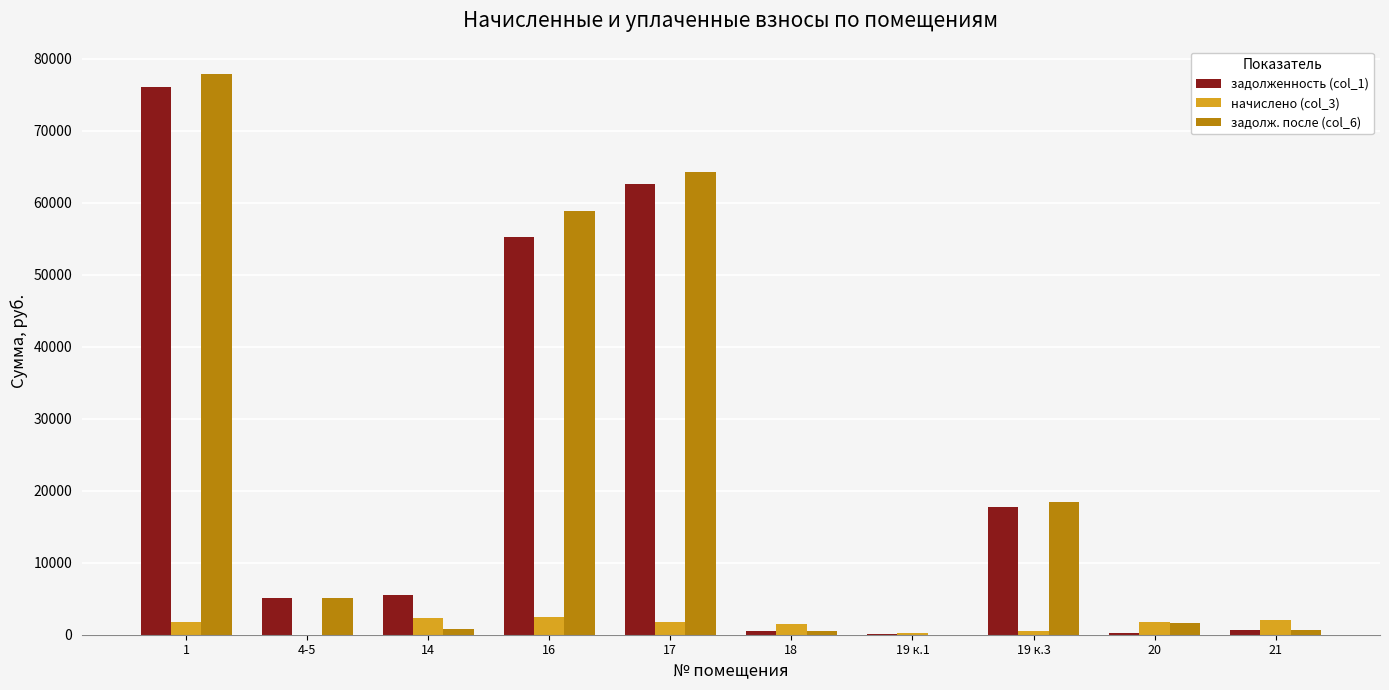

Is the value of начислено (col_3) at 19 к.3 greater than the value of задолж. после (col_6) at 19 к.3?

No